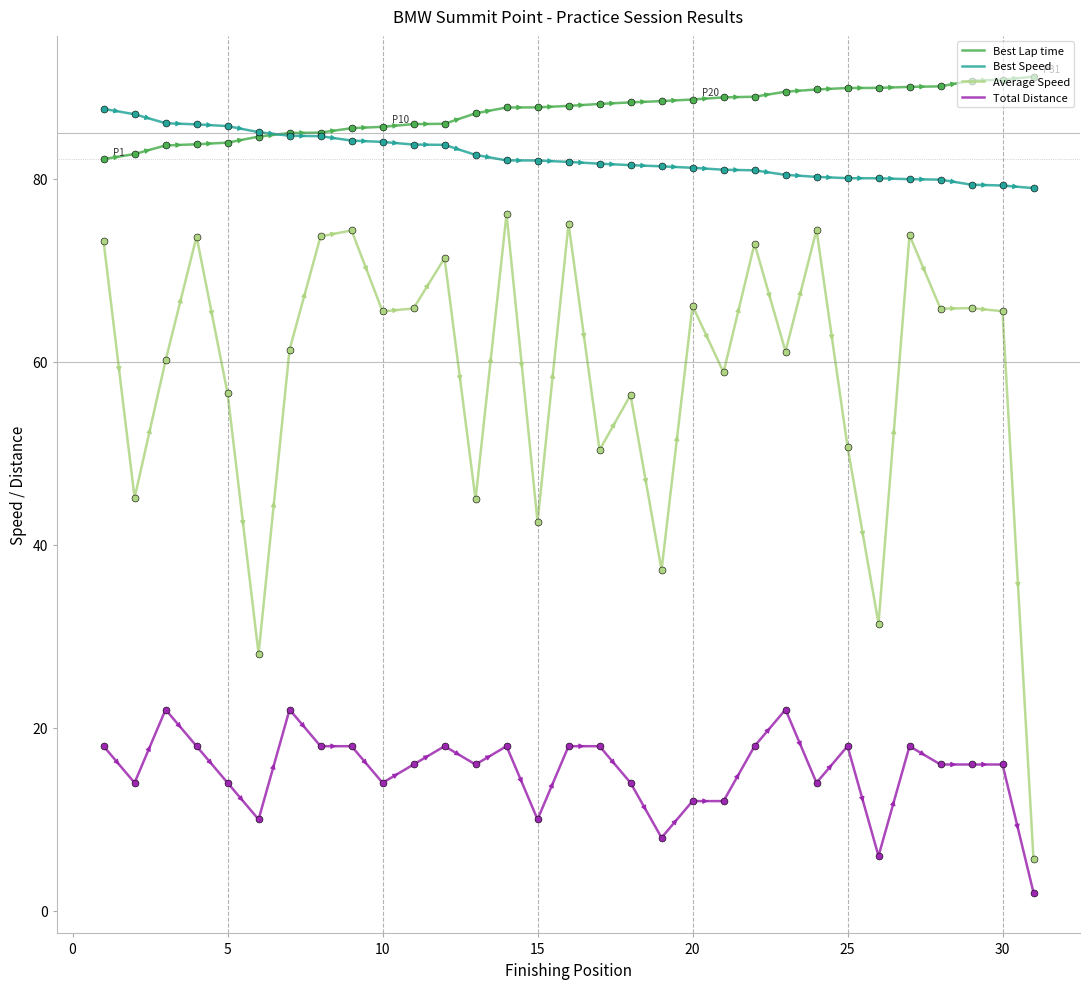

Which series has the largest total across all categories?

Best Lap time